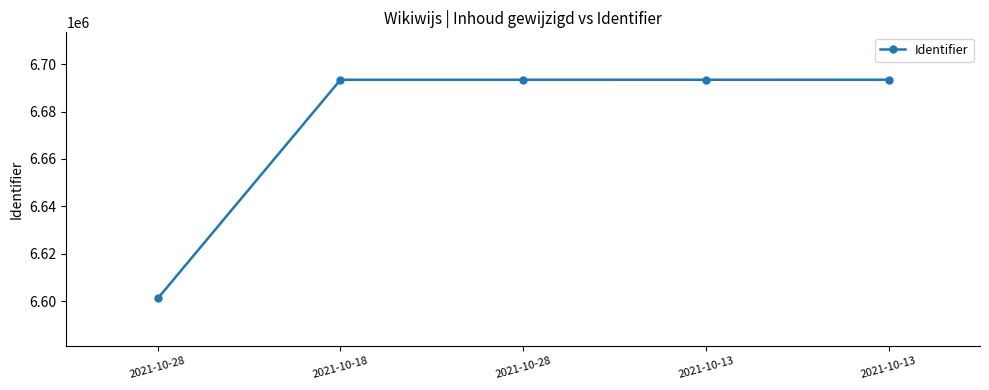

How many data points does each series have?

5